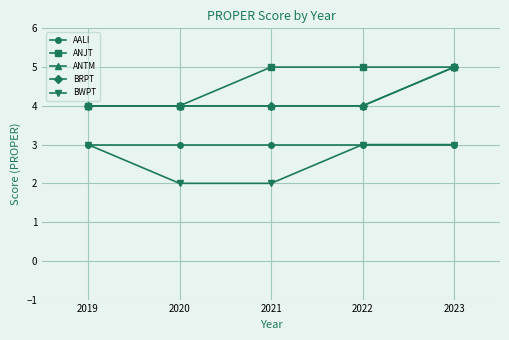

Reading left to right, what are all the values shown in this chart?

AALI: 2019=3	2020=3	2021=3	2022=3	2023=3
ANJT: 2019=4	2020=4	2021=5	2022=5	2023=5
ANTM: 2019=4	2020=4	2021=4	2022=4	2023=5
BRPT: 2019=4	2020=4	2021=4	2022=4	2023=5
BWPT: 2019=3	2020=2	2021=2	2022=3	2023=3